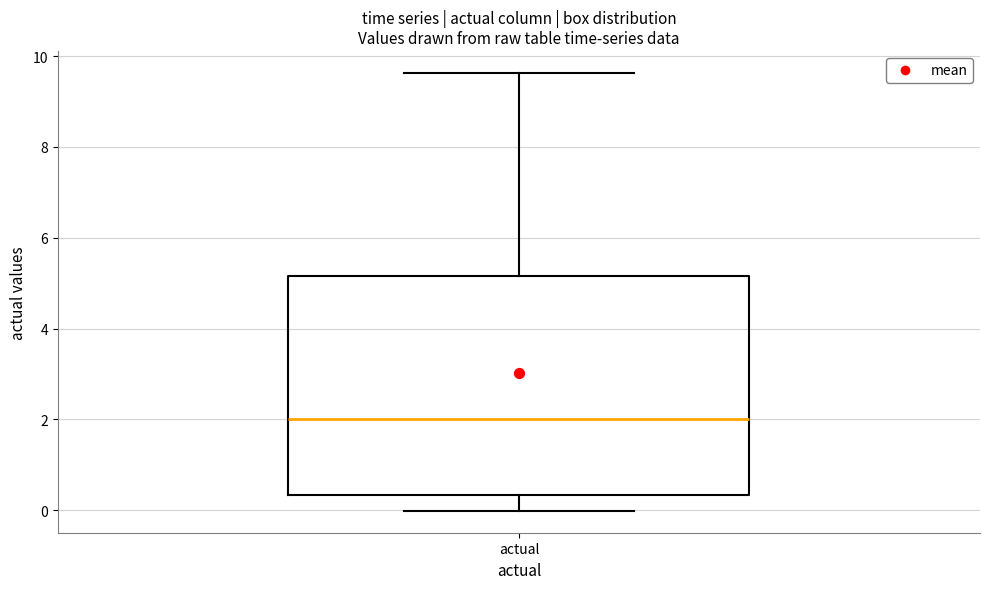

Read this box plot against the y-axis: the position of the median line, the range covered by the box, and the ends of both whiskers. The values are not printed on the chart, so give them approximately, as read against the axis.

median 2.0, box 0.4 to 5.2, whiskers 0.0 to 9.6